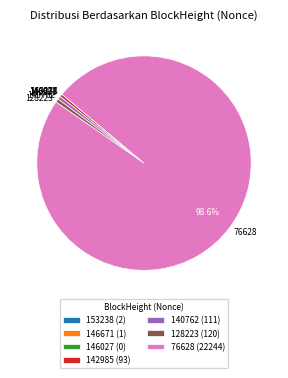

Does any single category account for the majority?

Yes